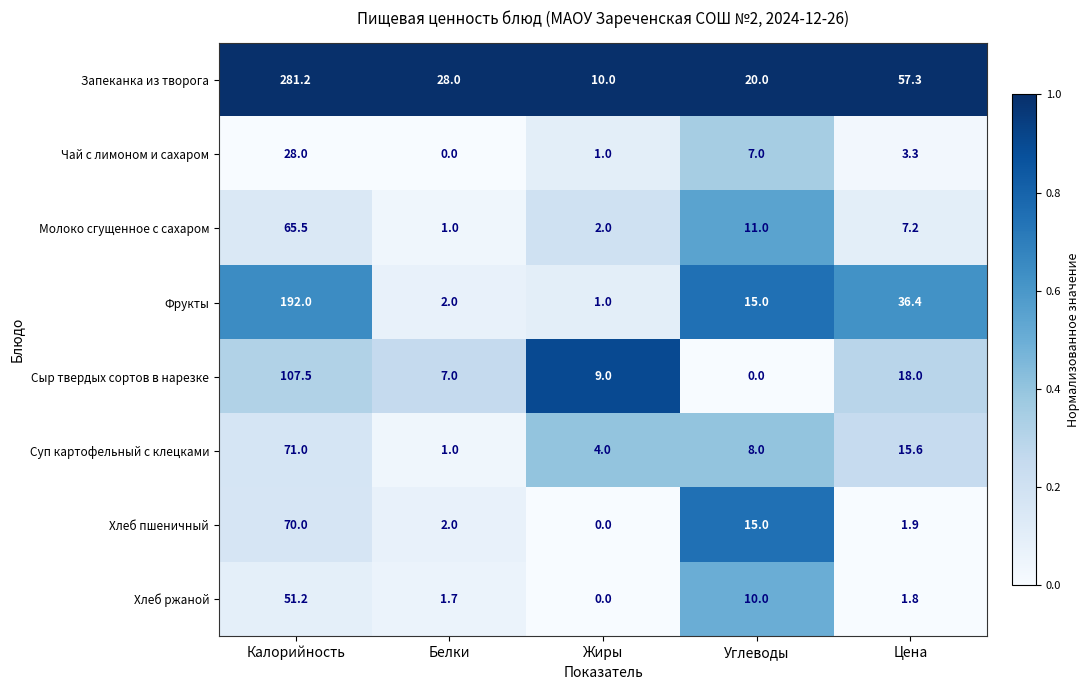

Which series has the widest spread of values?

Запеканка из творога